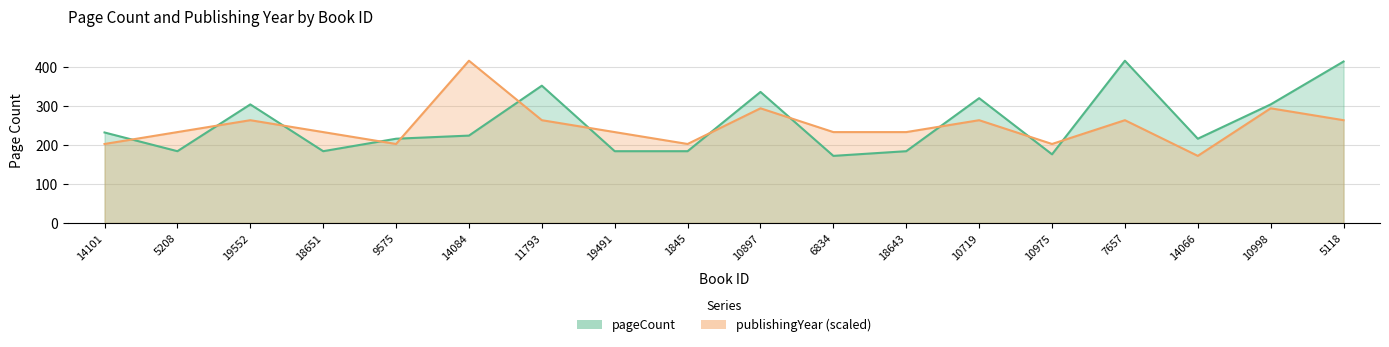

What is the label of the 9th point from the left?

1845